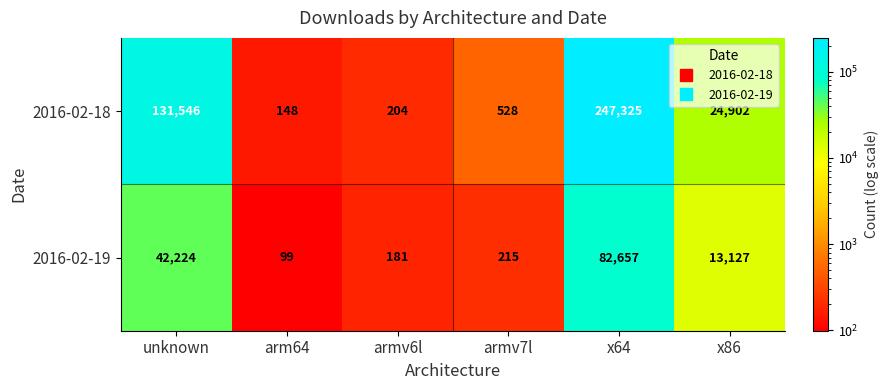

At which category is the sum across all series the highest?

x64